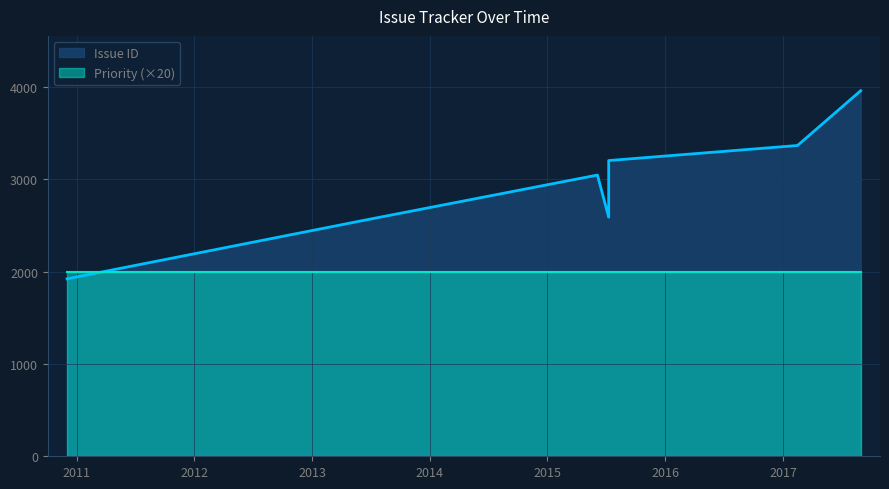

Is it true that the value at 2010-12-02 is 3299?

False